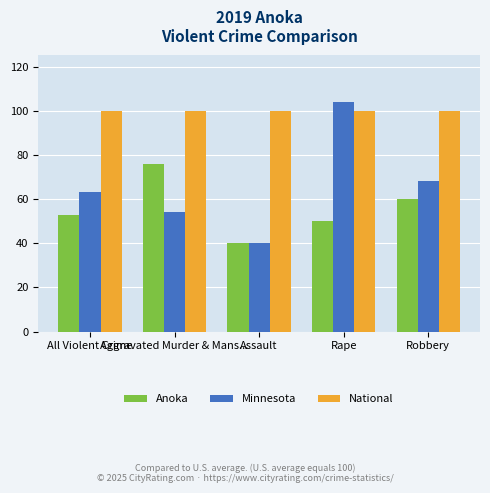

What is the value of the Anoka bar at the 2nd from the left?

76